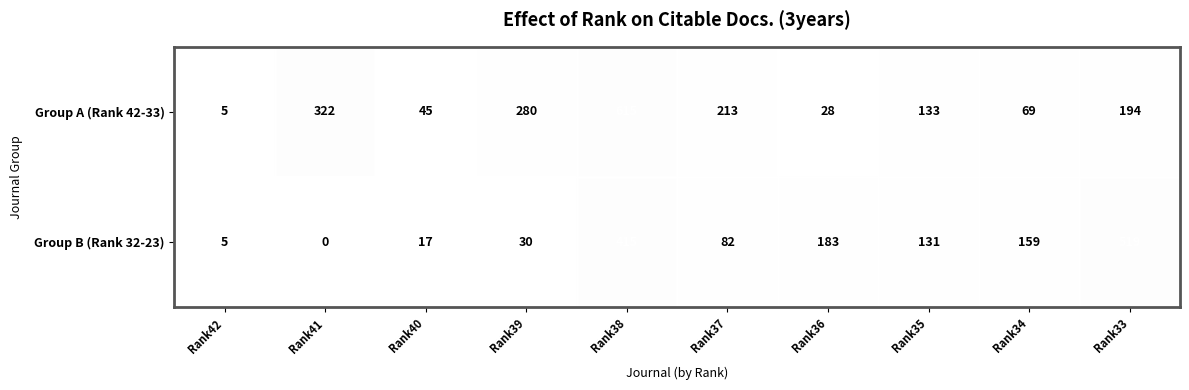

What is the difference between the maximum and minimum values in the Group A (Rank 42-33) series?

610